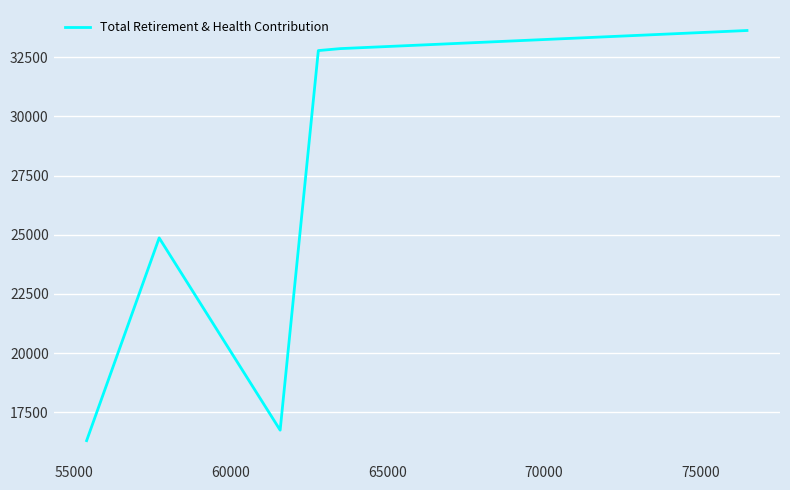

How many points are lower than both their immediate neighbors (excluding endpoints)?

1